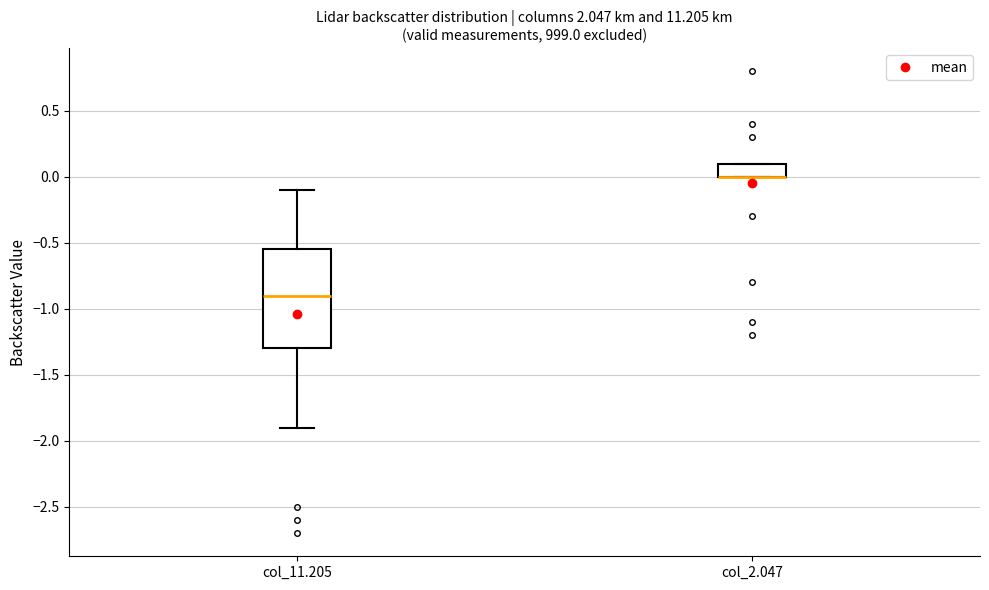

Comparing the boxes themselves (not the whiskers), which one is the tallest?

col_11.205